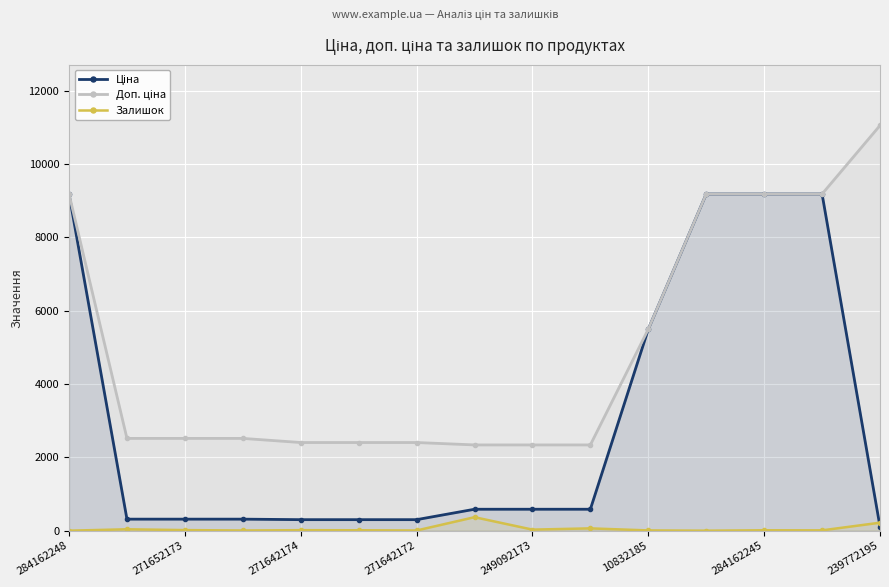

True or false: Ціна has more than 2 interior local peaks.

False